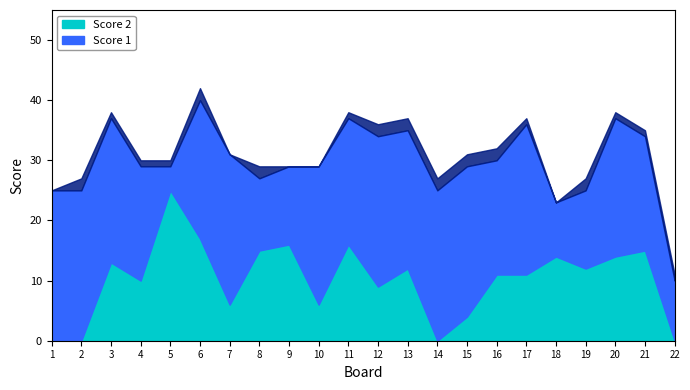

Which series ends up on top after the final intersection of Score 2 and Score 1?

Score 1